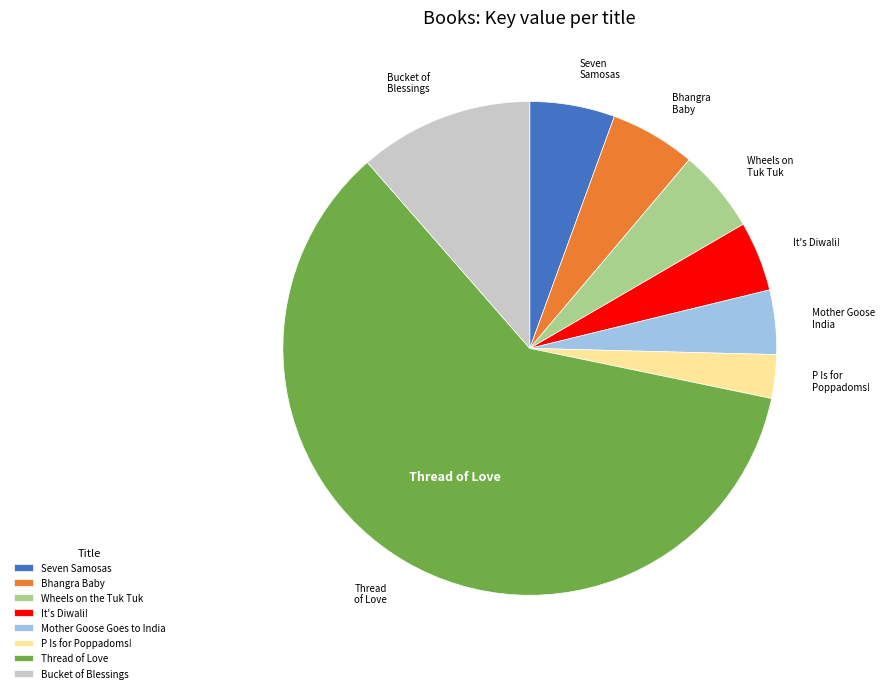

Is the sum of P Is for Poppadoms! and Bucket of Blessings greater than half?

No